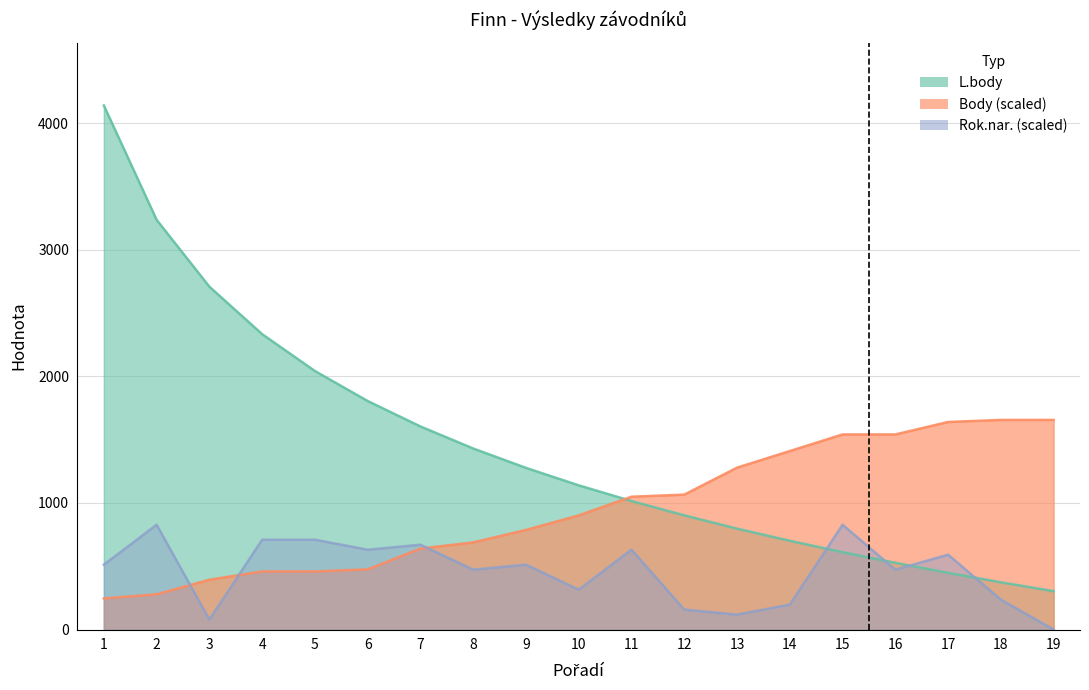

What is the total value across all series at 16?

2540.9